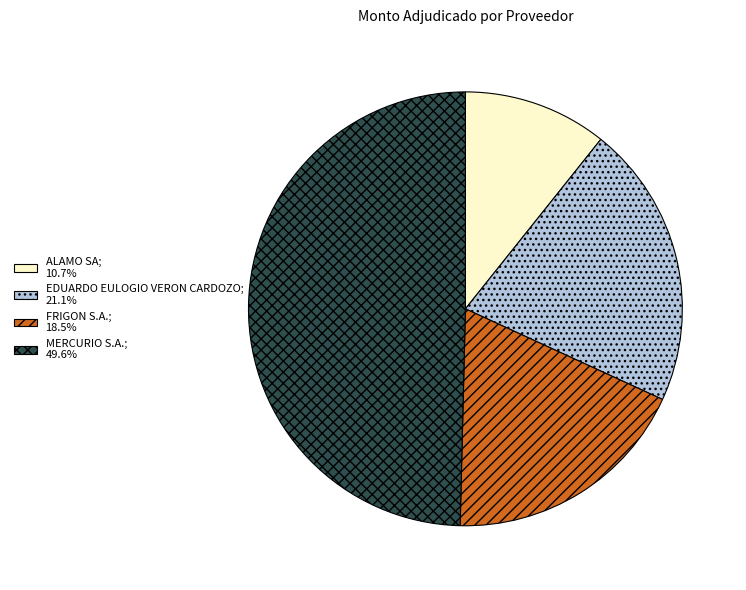

Between FRIGON S.A. and EDUARDO EULOGIO VERON CARDOZO, which is larger?

EDUARDO EULOGIO VERON CARDOZO